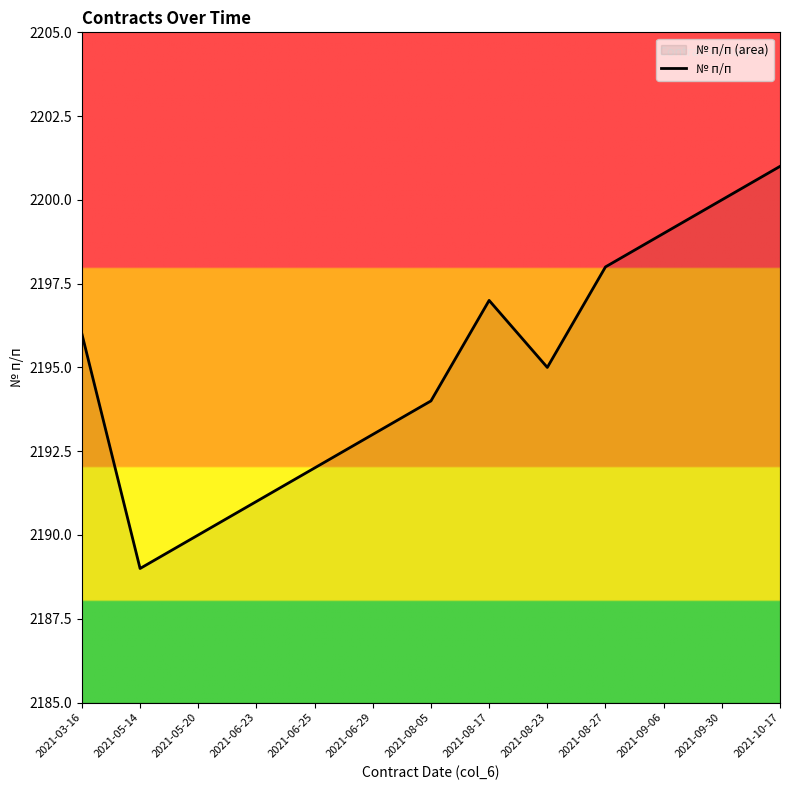

Where is the data nearest to the value 2195?

2021-08-23